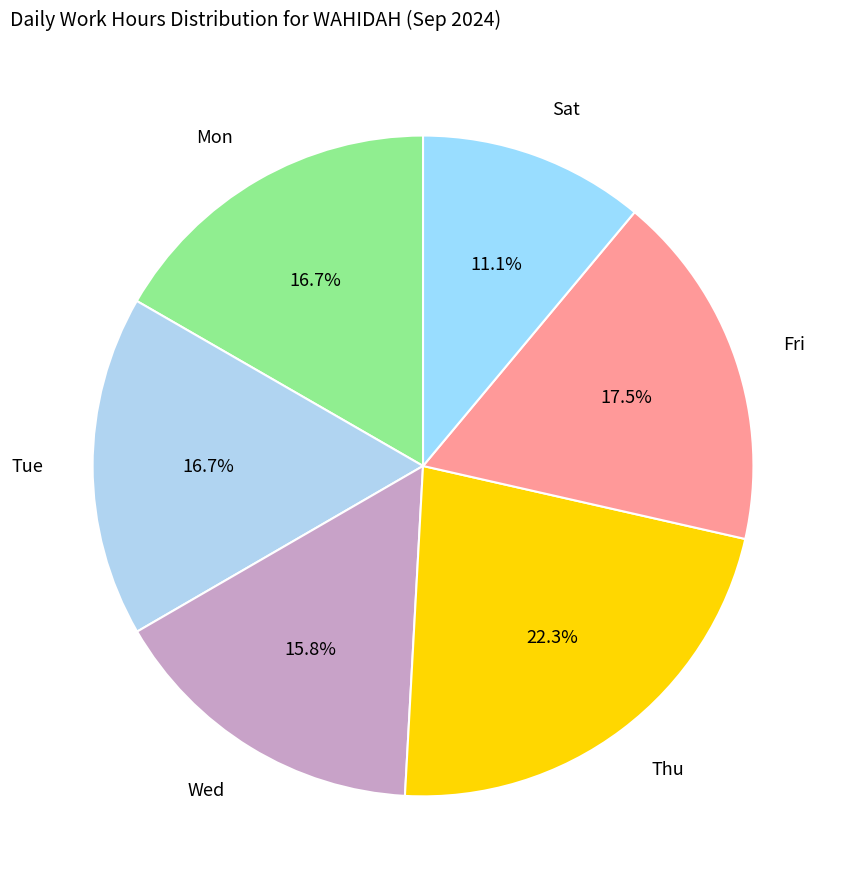

How many segments does this pie chart have?

6